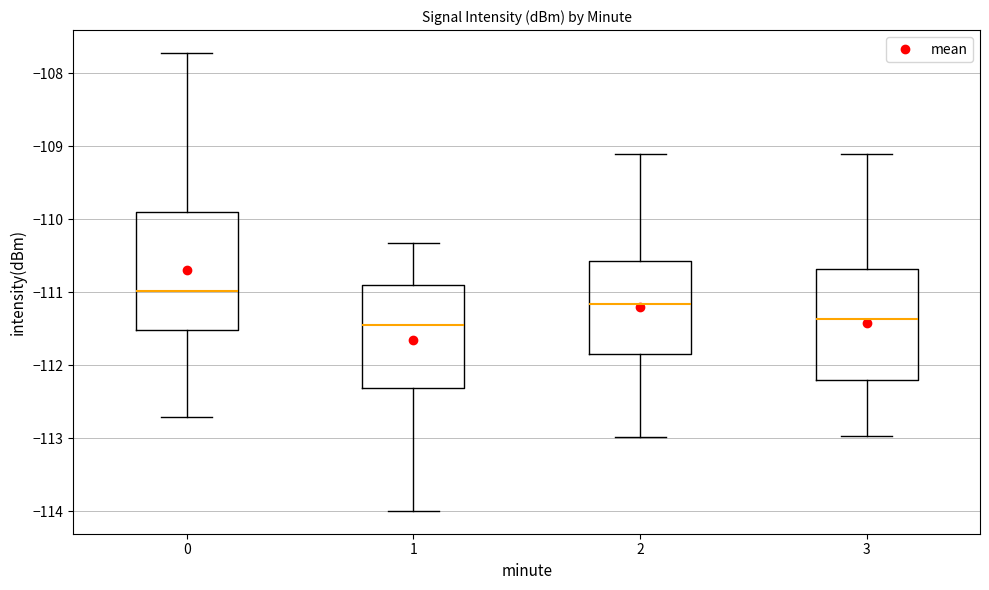

Reading left to right, transcribe this box plot: for each box, give where its median line is, the range the box spans, and where its two whiskers end, as read against the y-axis. The values are not printed on the chart, so give them approximately, as read against the axis.

0: median -111.0, box -111.5 to -109.9, whiskers -112.7 to -107.7
1: median -111.4, box -112.3 to -110.9, whiskers -114.0 to -110.3
2: median -111.2, box -111.8 to -110.6, whiskers -113.0 to -109.1
3: median -111.4, box -112.2 to -110.7, whiskers -113.0 to -109.1